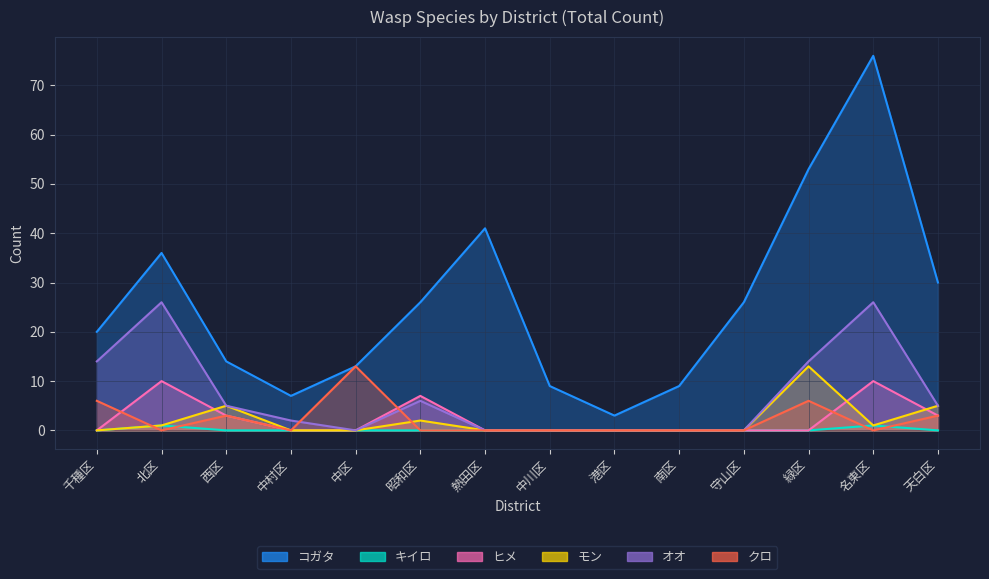

Which has a higher value, 北区 or 港区?

北区